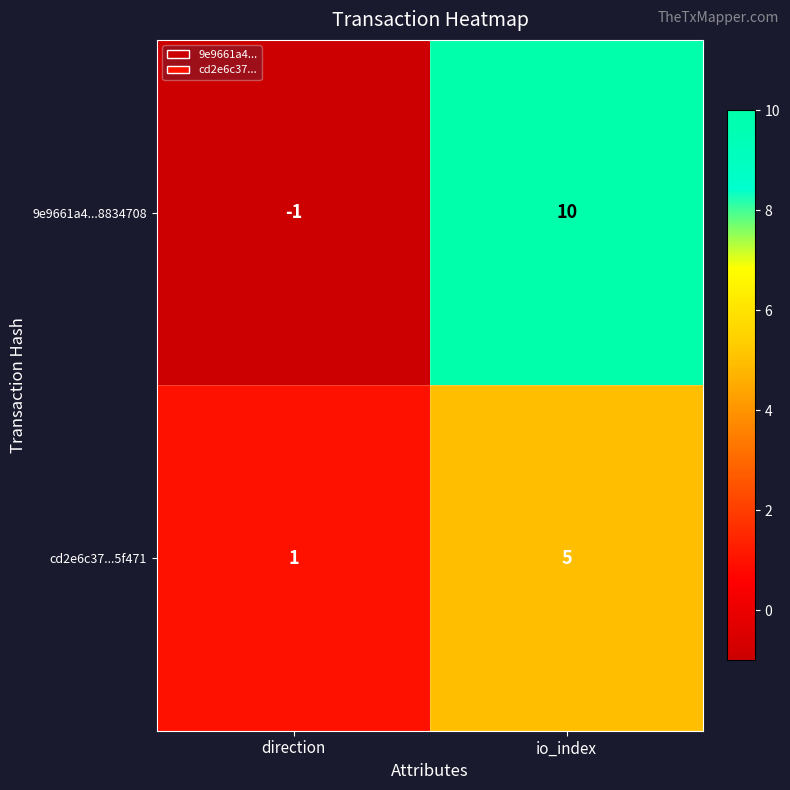

Which series has the largest total across all categories?

9e9661a4...8834708